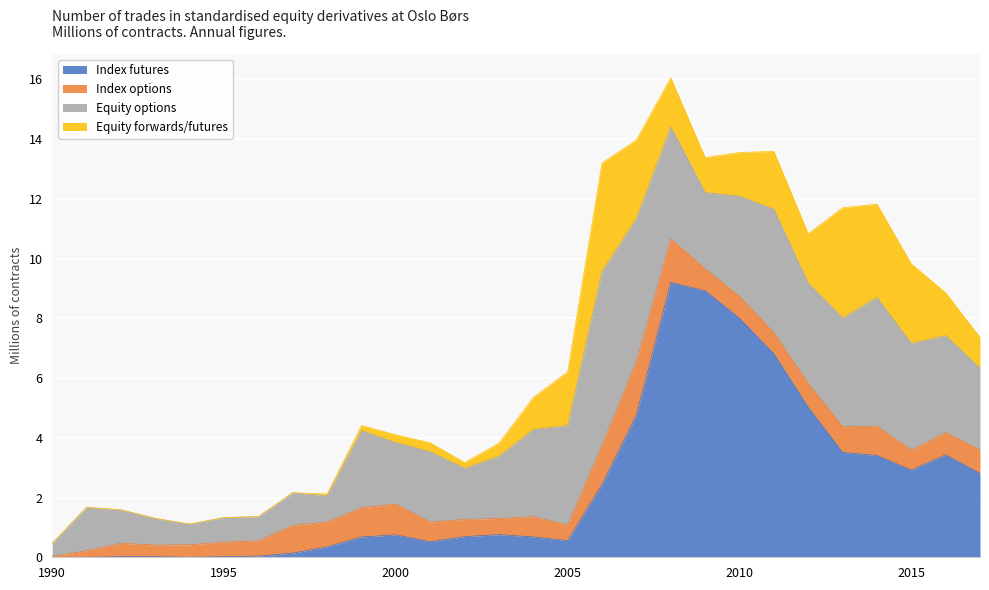

What is the approximate value of Equity options at 2001?

2.4